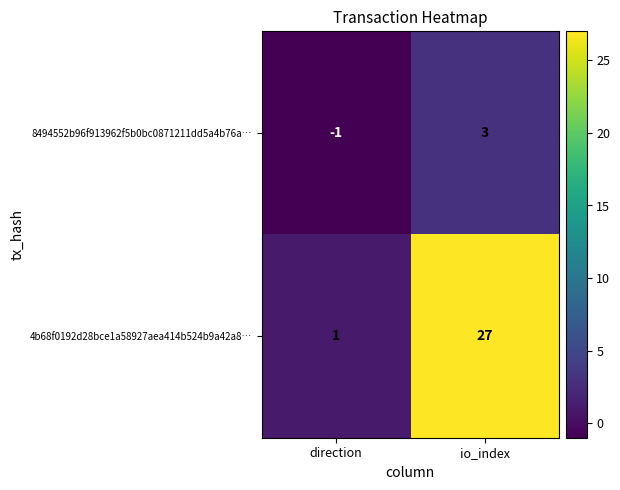

Which category has the lowest value across all series?

direction